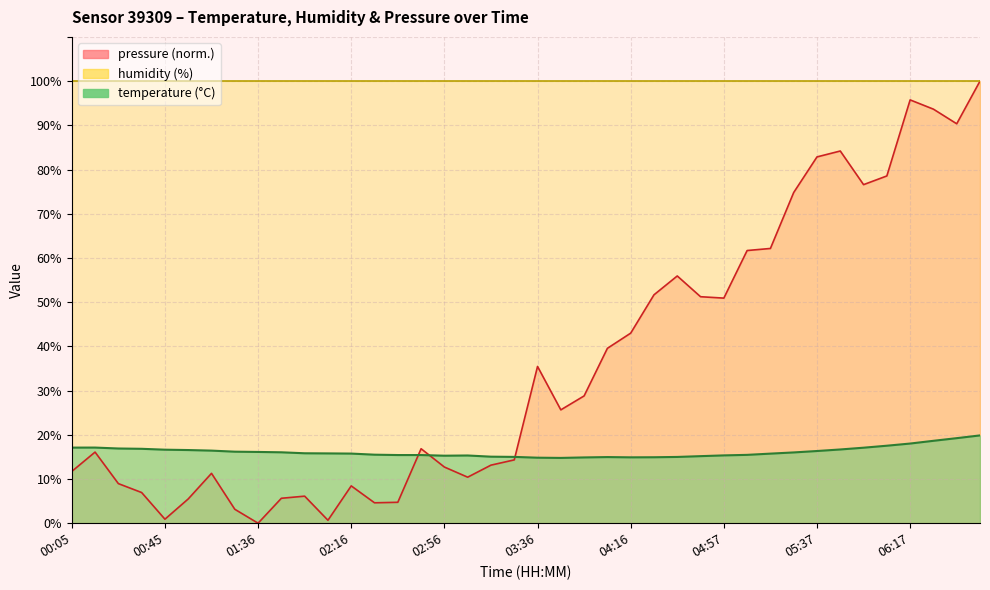

How many values are below 15?

7